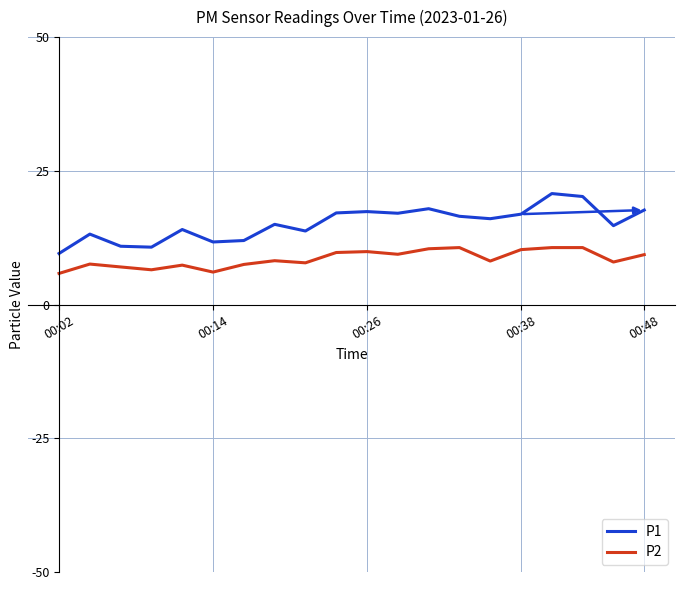

What is the difference between the maximum and minimum values in the P2 series?

4.8